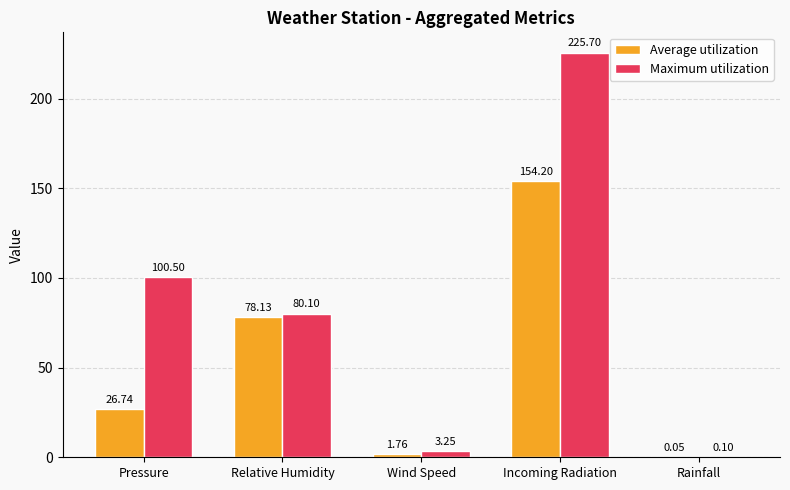

What is the sum of all Maximum utilization values?

409.6